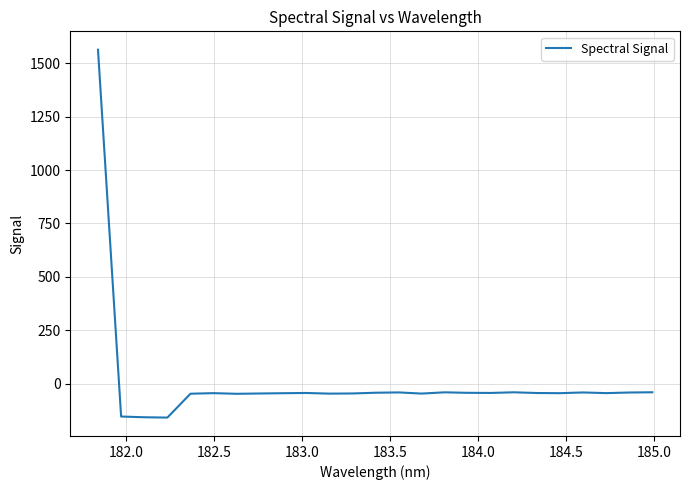

What is the minimum value shown in the chart?

-159.7